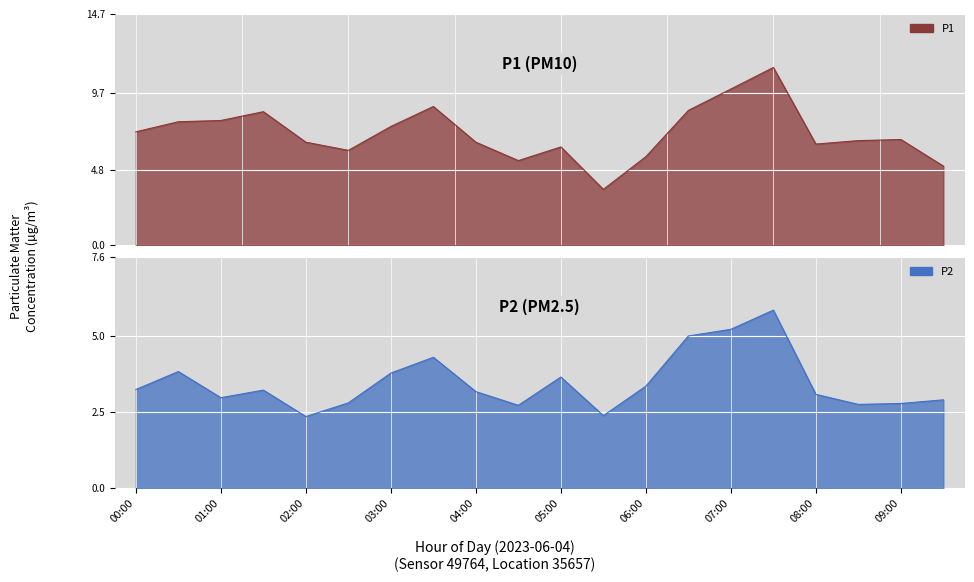

What is the label of the 6th point from the left?

02:30